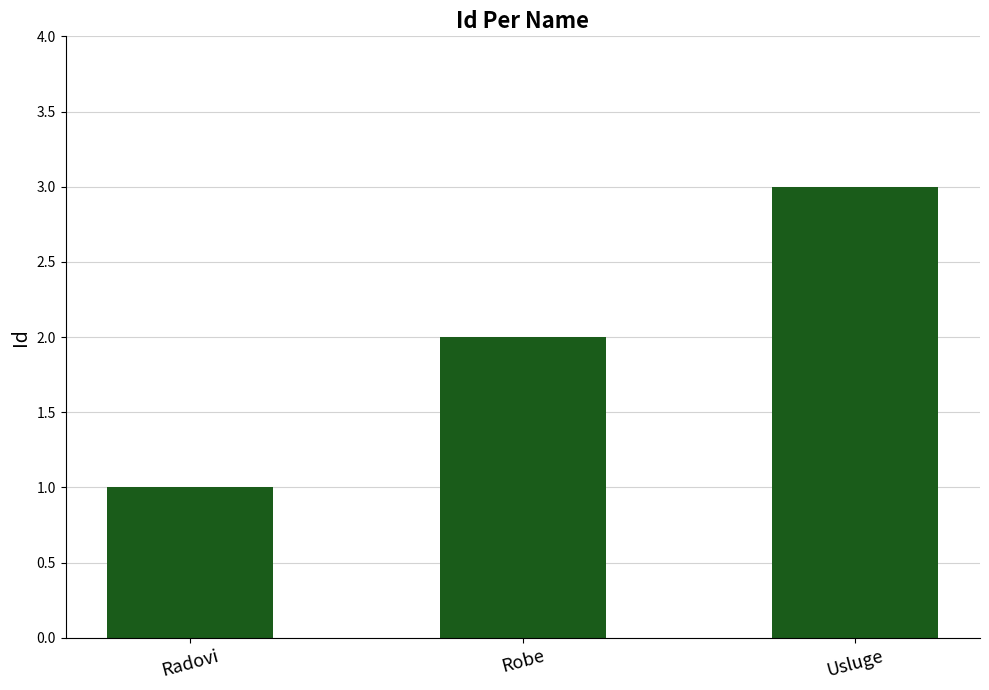

How many bars are there in total?

3